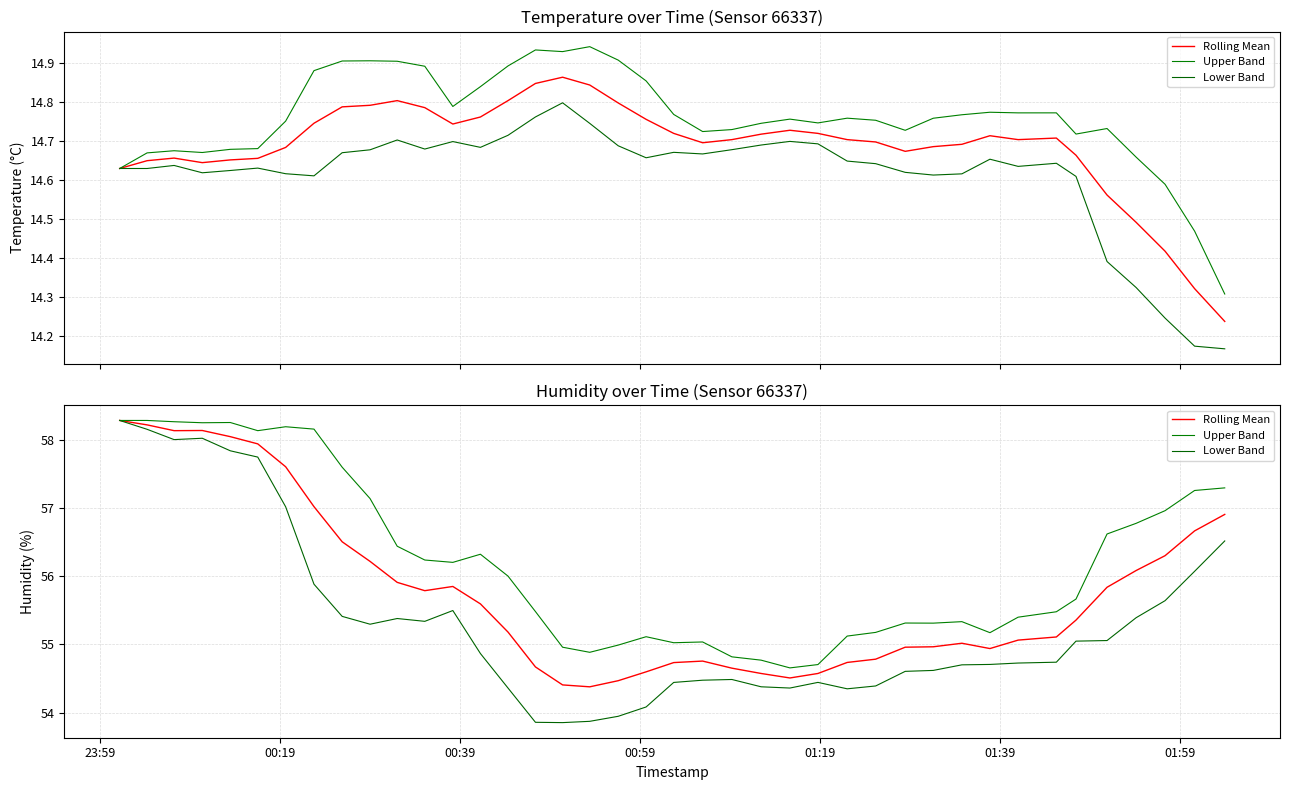

Is the value of Upper Band at 38 greater than the value of Rolling Mean at 36?

Yes